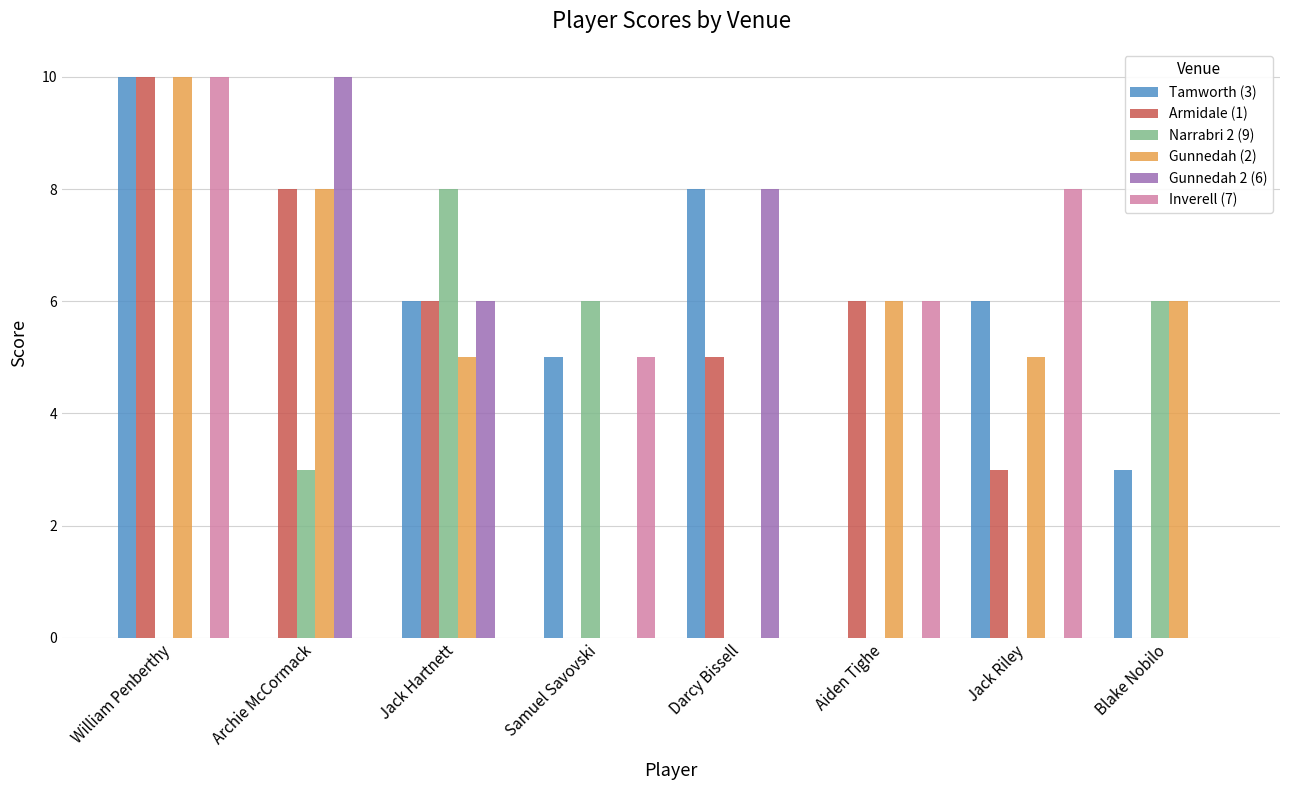

How many categories are shown in the chart?

8